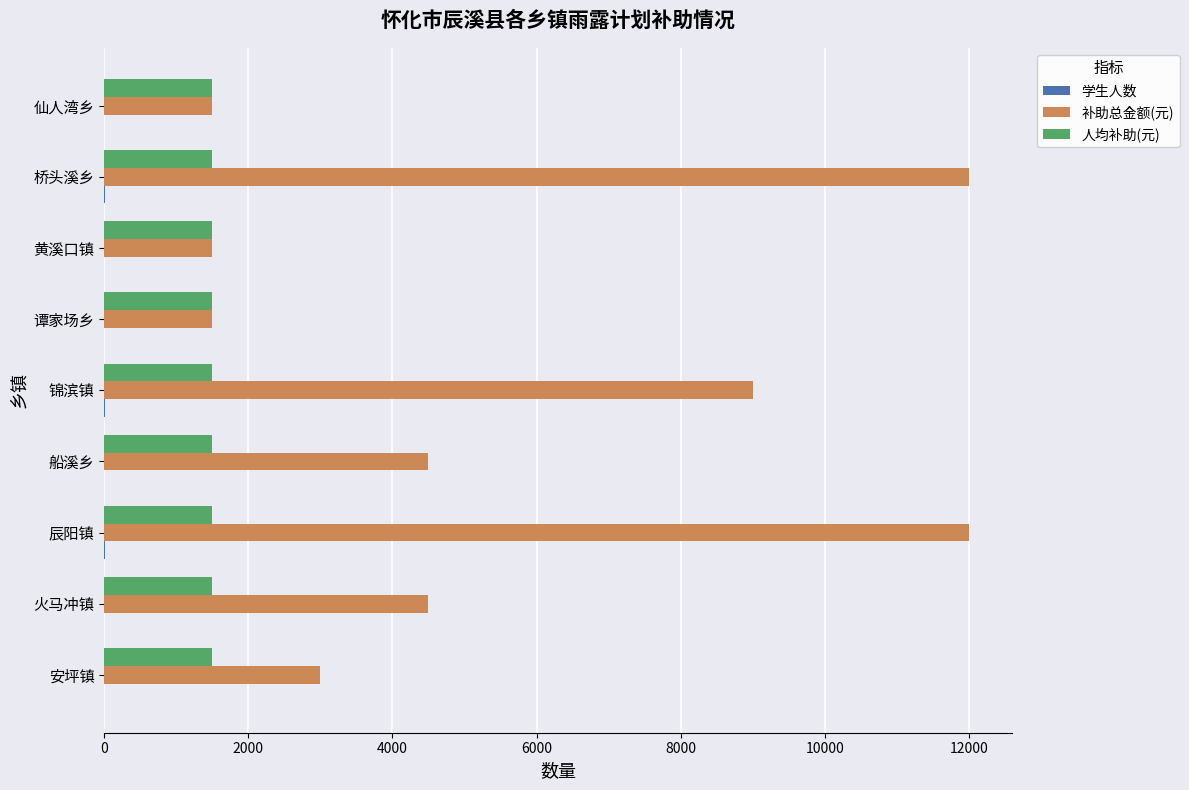

What is the maximum value for 补助总金额(元)?

12000